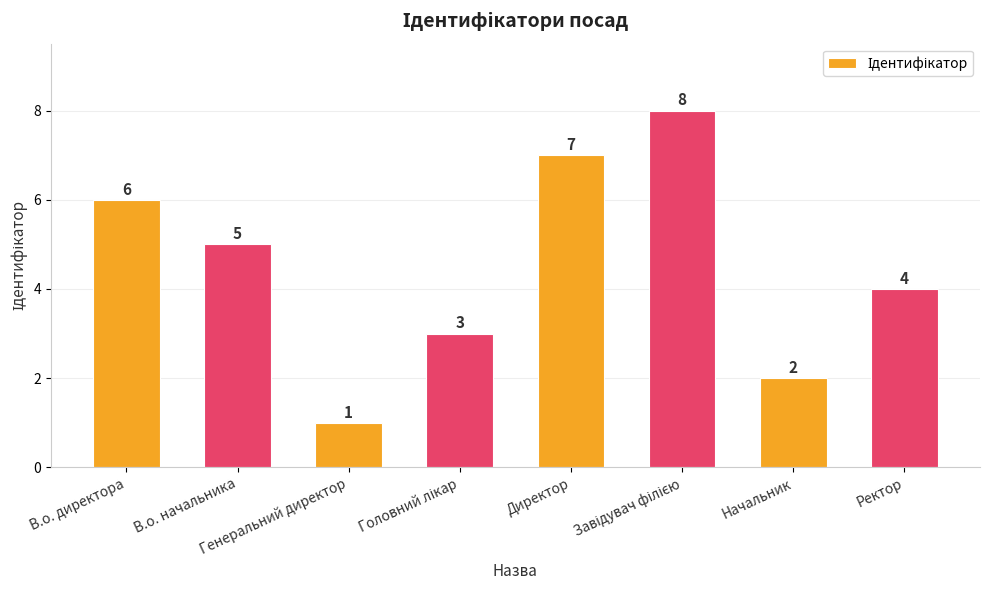

How many values are between 3 and 7?

5